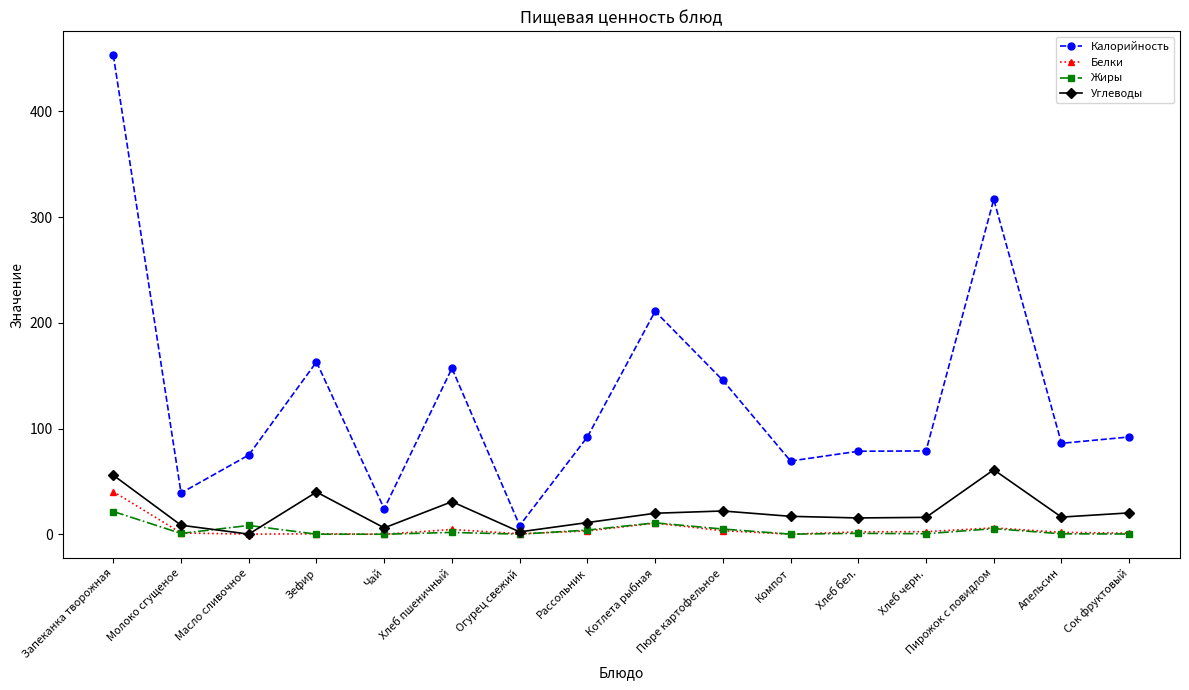

Count the number of categories in the chart.

16